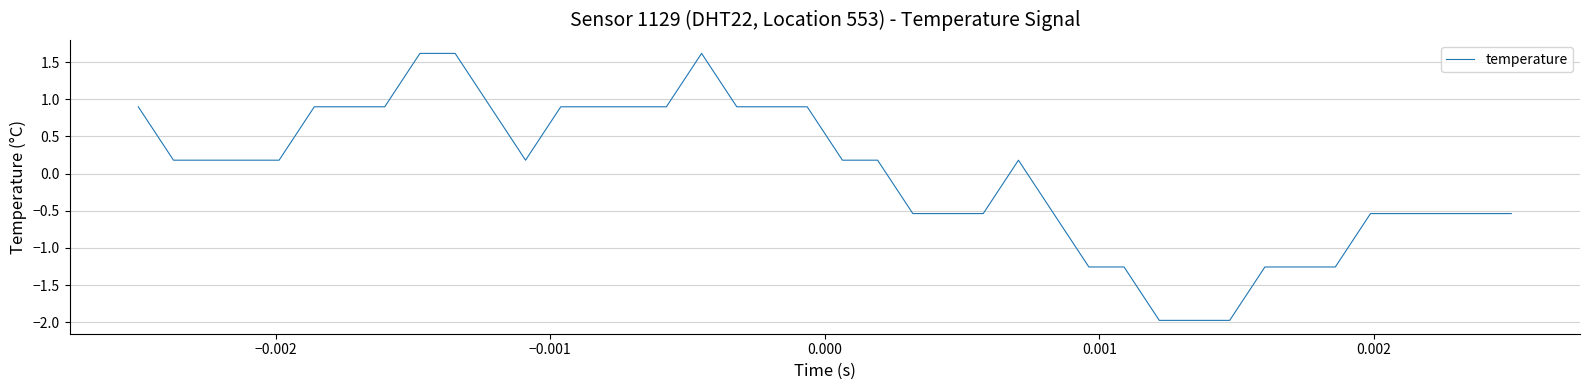

What is the smallest value displayed?

-2.0